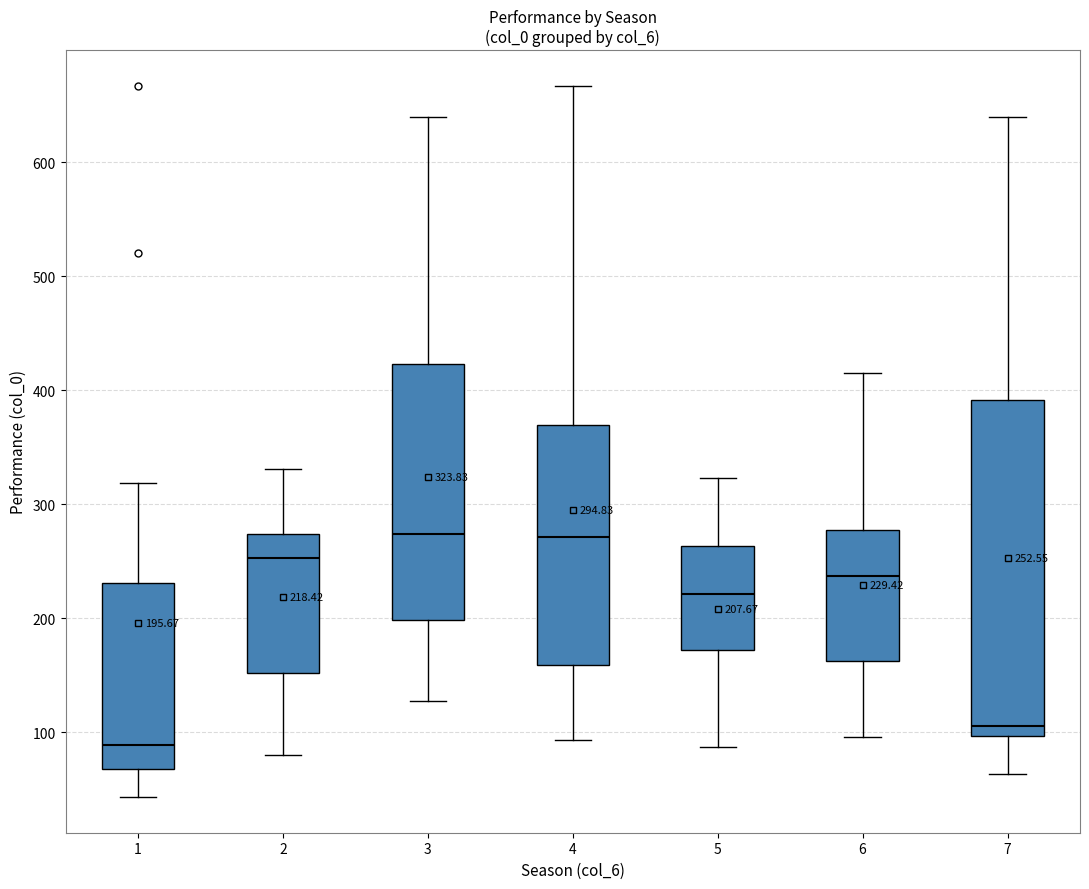

Comparing the boxes themselves (not the whiskers), which one is the tallest?

7